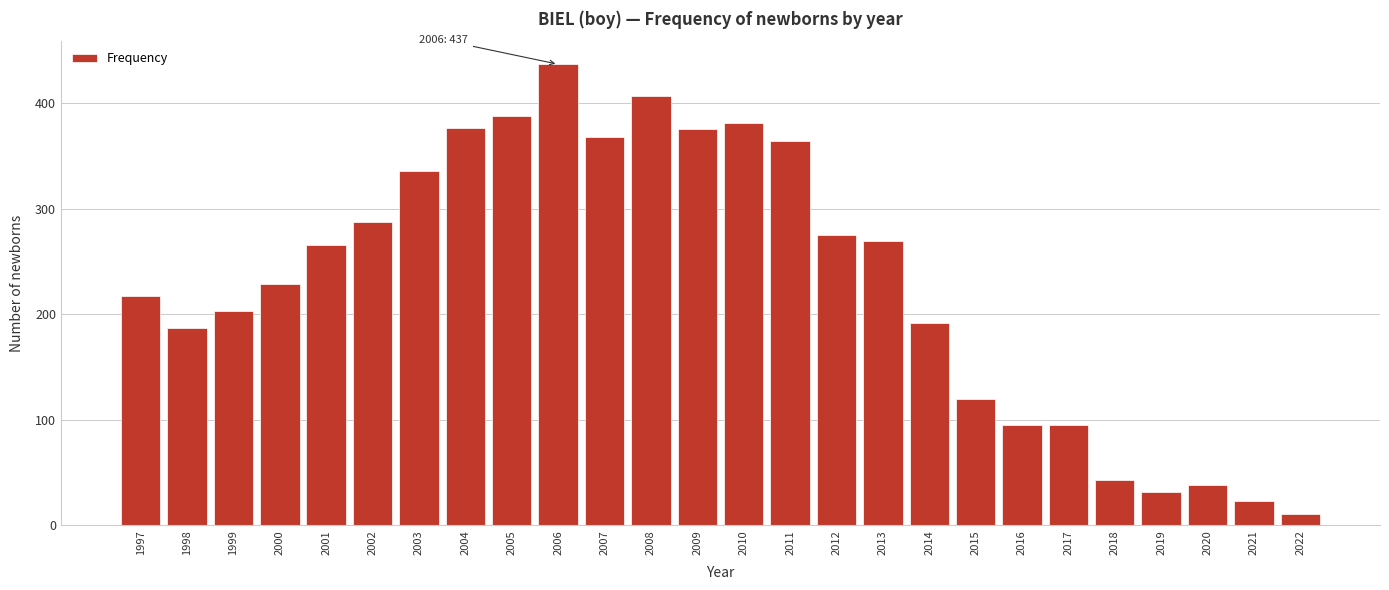

What value does the data have at 2017, to the nearest 5?

95